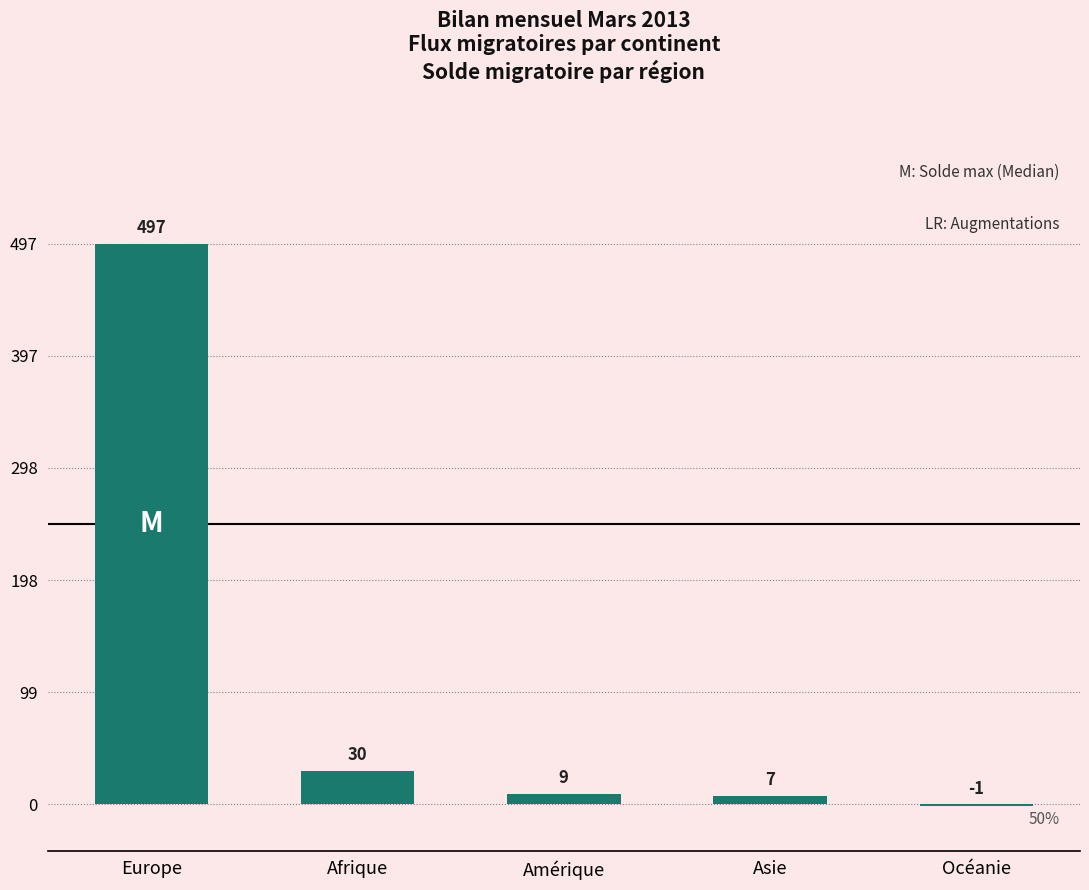

What is the greatest value displayed?

497